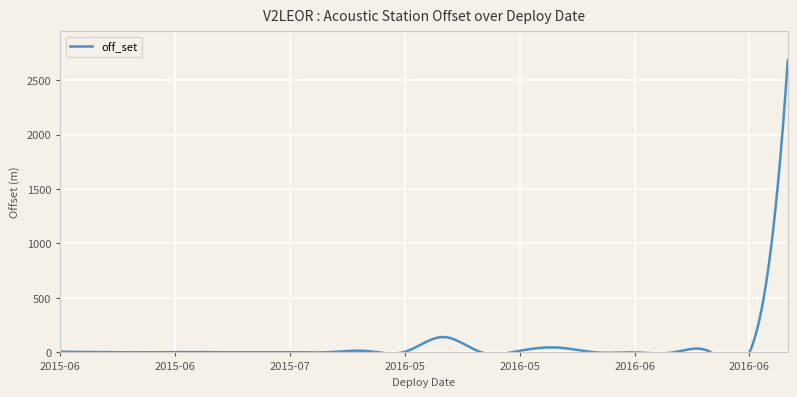

Read the value at 2015-06-12.

0.7